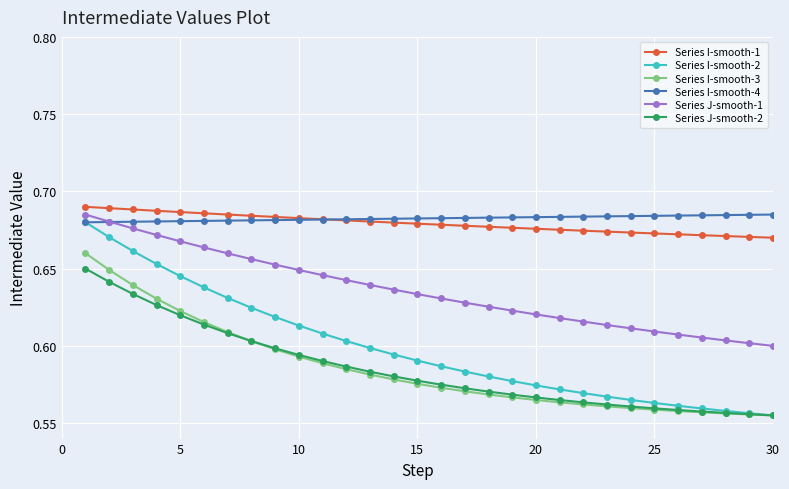

At how many categories does at least one series exceed 0?

30